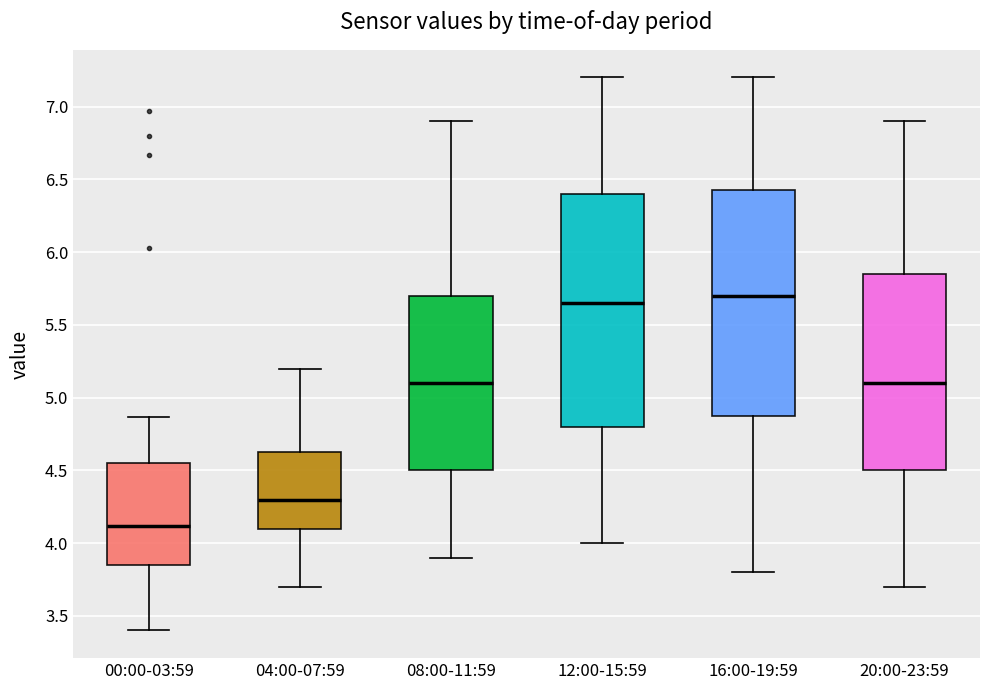

Where does the upper whisker of the box for 12:00-15:59 end on the y-axis? The values are not printed on the chart, so give them approximately, as read against the axis.

7.20